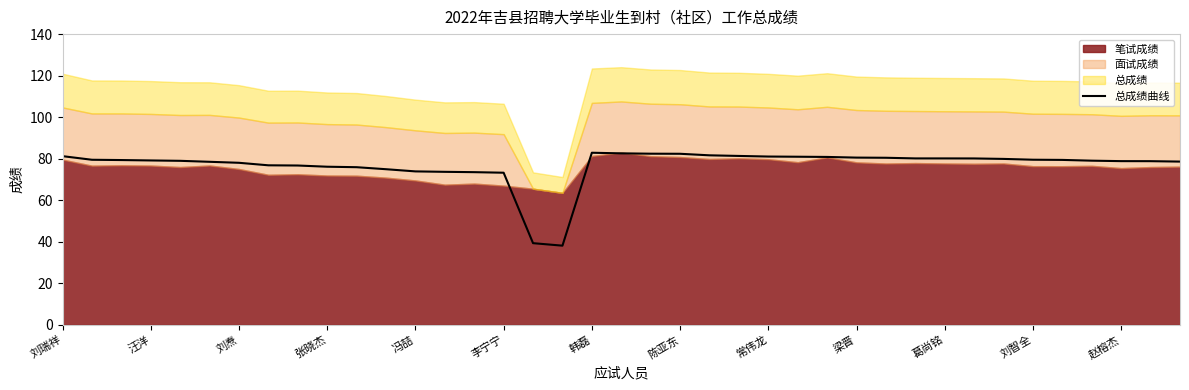

What is the smallest value displayed?

38.1